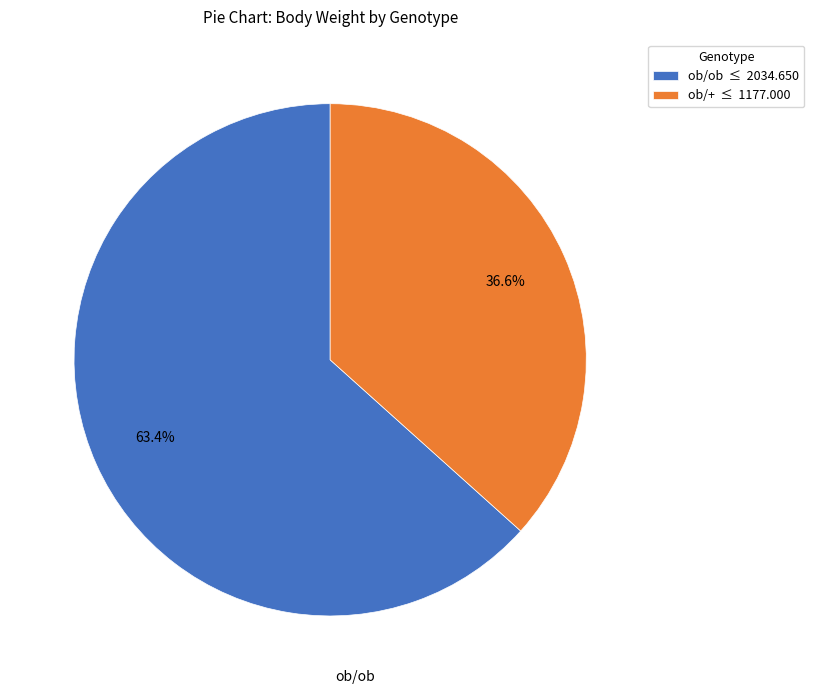

Is there a majority slice in this chart?

Yes